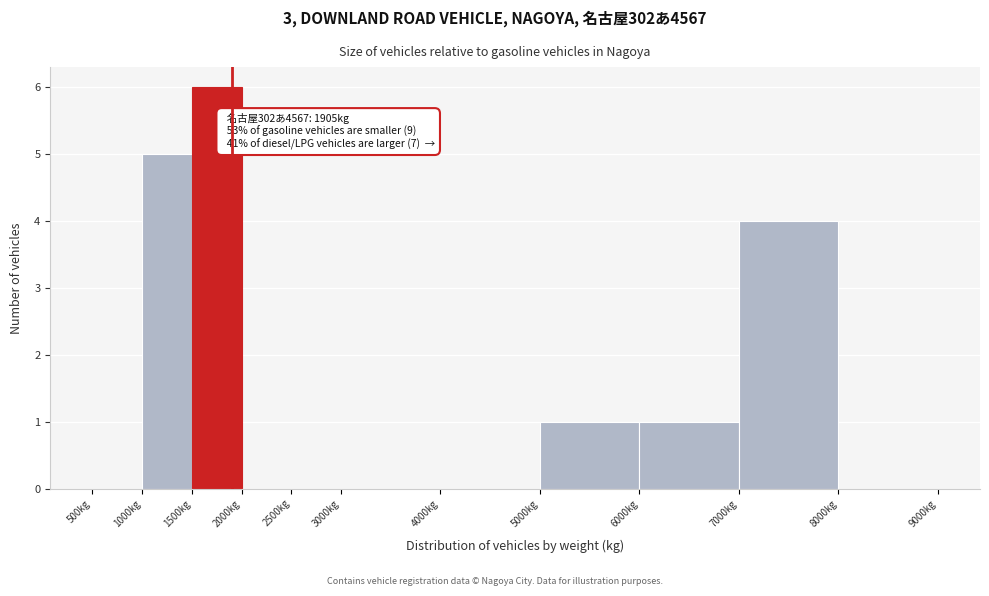

Which range on the x-axis has the tallest bar?

1500 to 2000